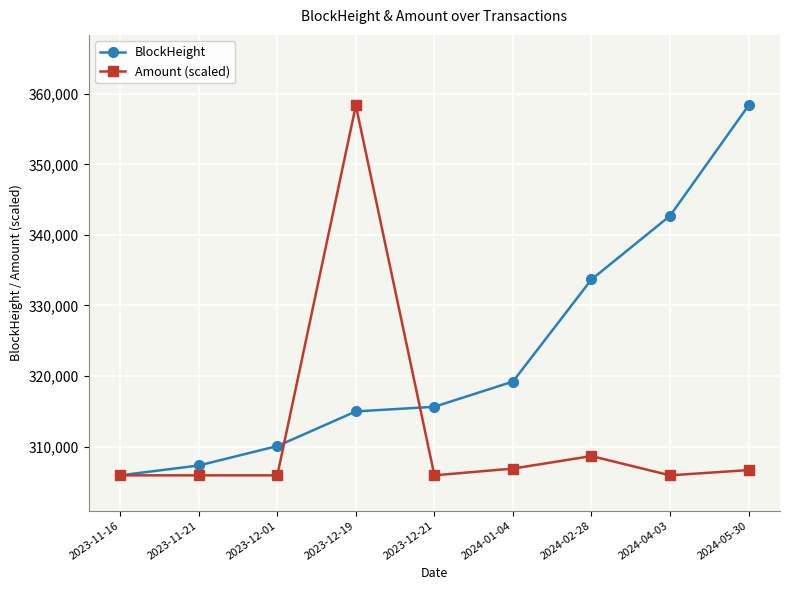

Which series changed the most between 2024-01-04 and 2024-02-28?

BlockHeight